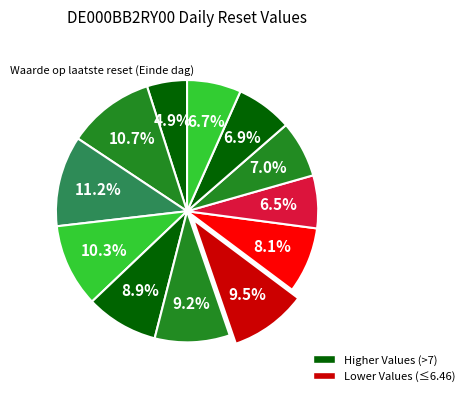

How many slices are in this pie chart?

12